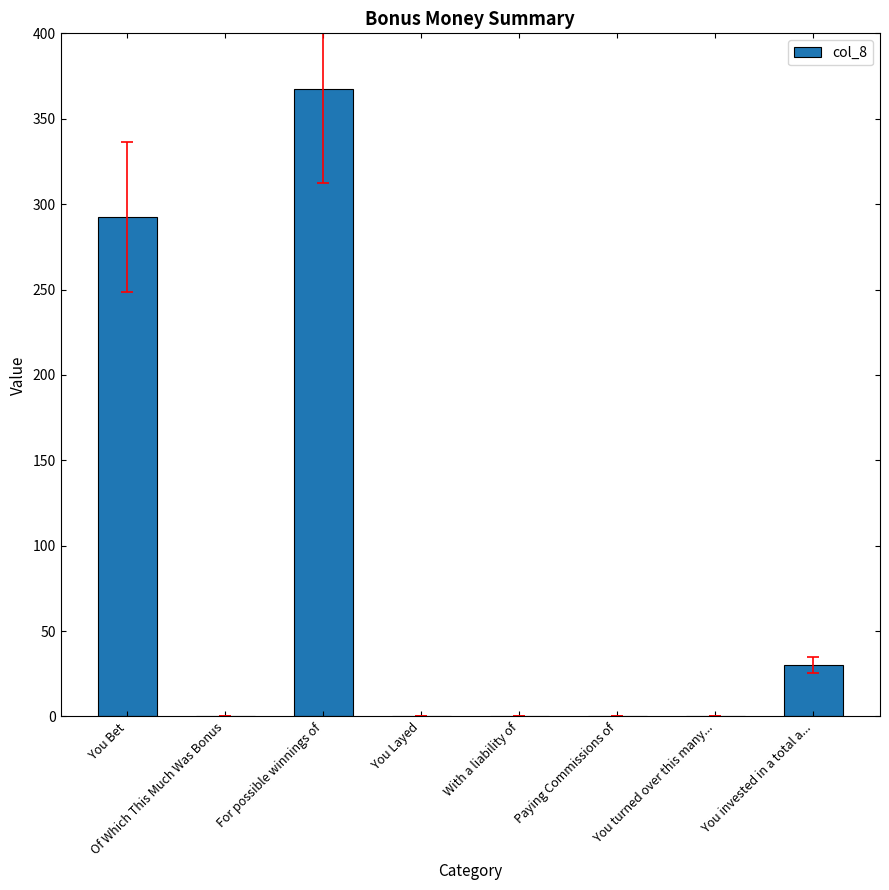

How many data points are above 0?

3